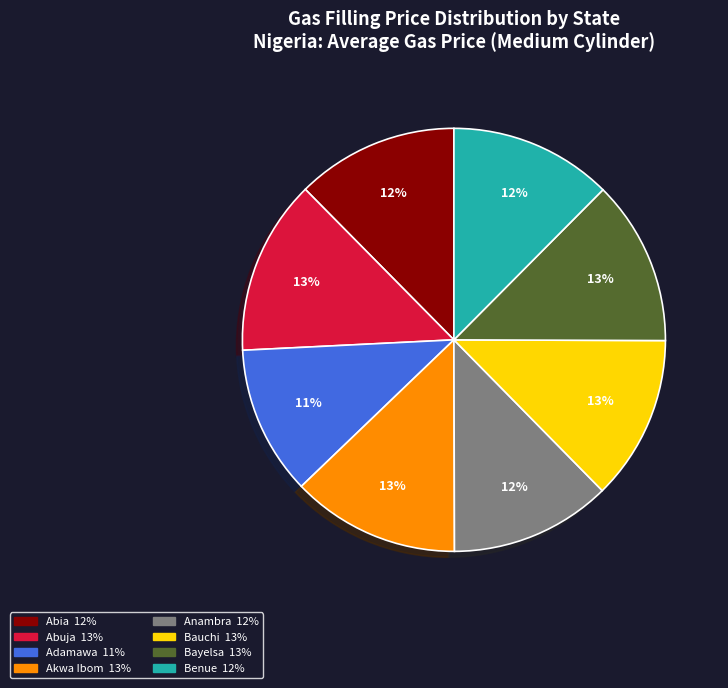

How many slices are in this pie chart?

8